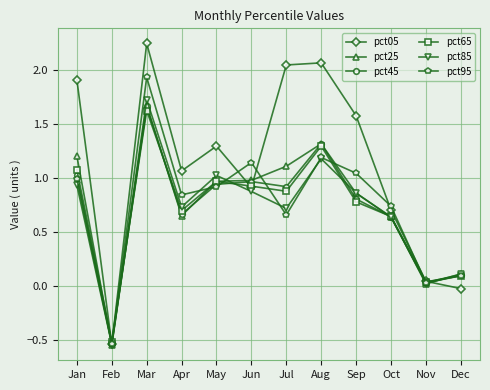

Which category has the highest value in the pct05 series?

Mar